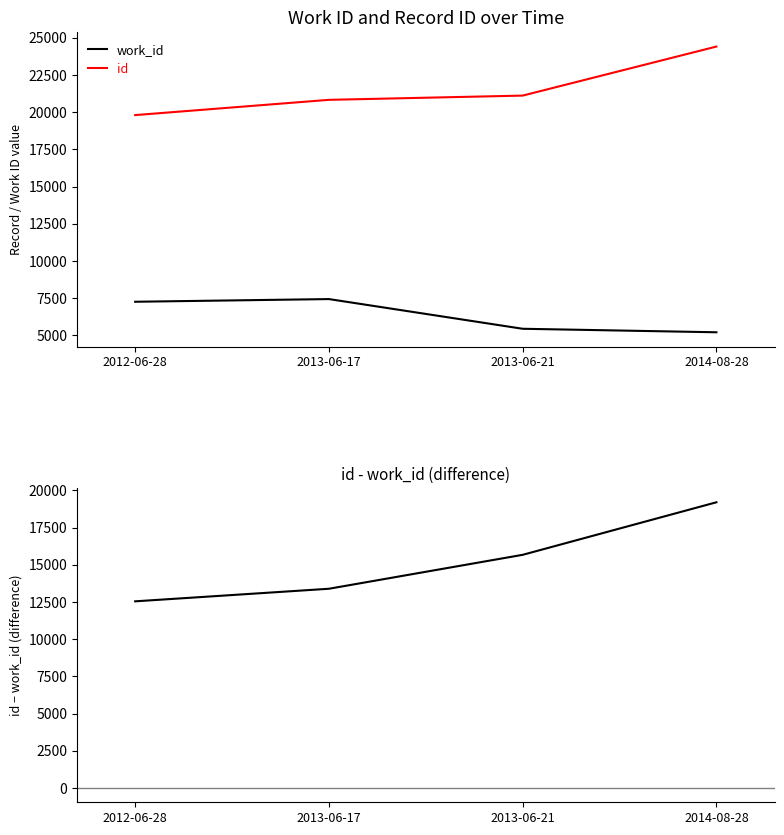

True or false: id and id - work_id cross at least once.

False